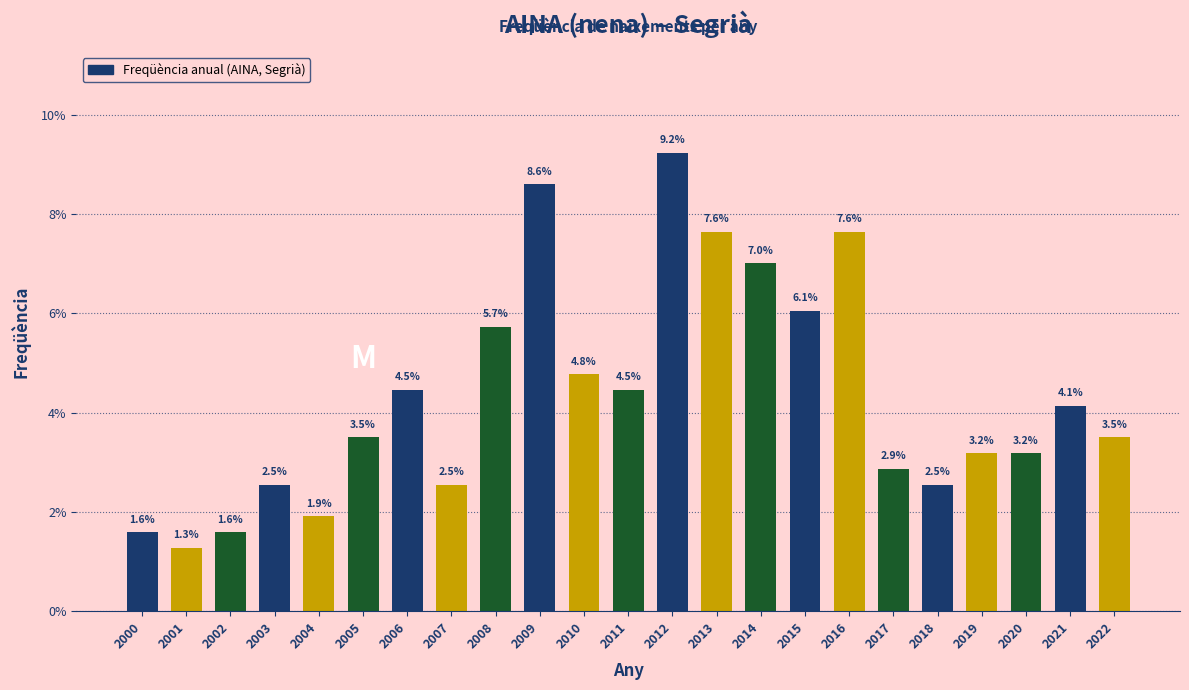

Reading left to right, extract all data points from this chart.

2000=1.6	2001=1.3	2002=1.6	2003=2.5	2004=1.9	2005=3.5	2006=4.5	2007=2.5	2008=5.7	2009=8.6	2010=4.8	2011=4.5	2012=9.2	2013=7.6	2014=7.0	2015=6.1	2016=7.6	2017=2.9	2018=2.5	2019=3.2	2020=3.2	2021=4.1	2022=3.5